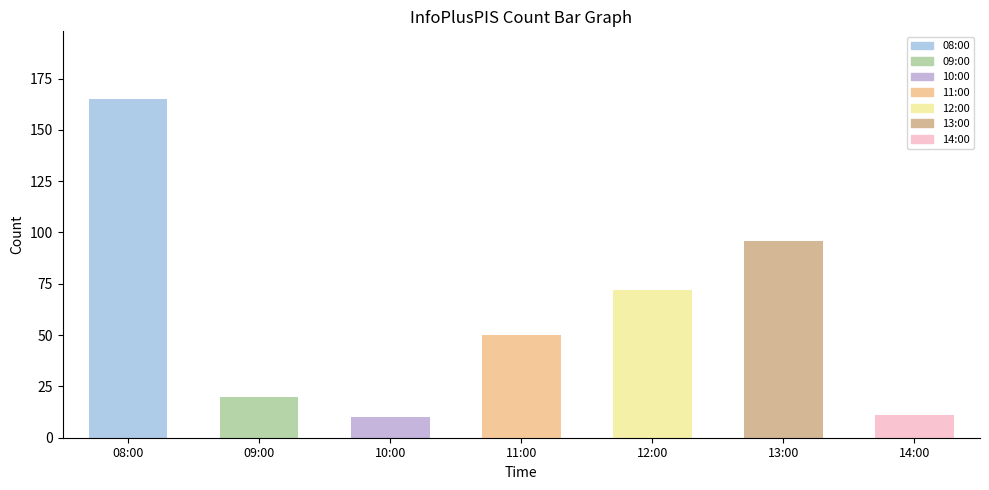

What is the minimum value shown in the chart?

10